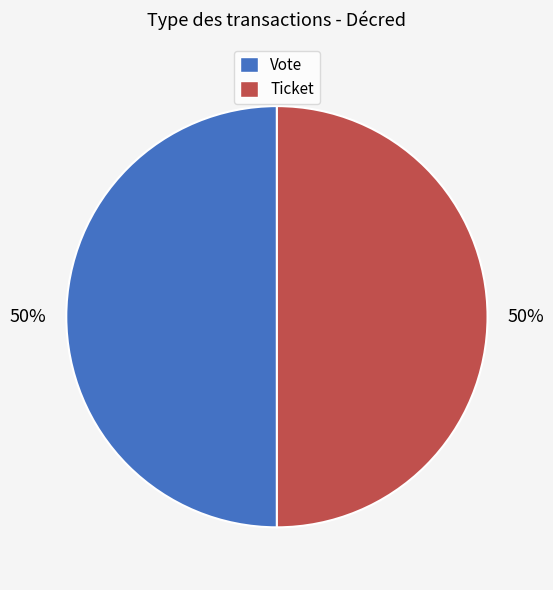

To the nearest percent, what is the difference between the Vote and Ticket slice percentages?

0%